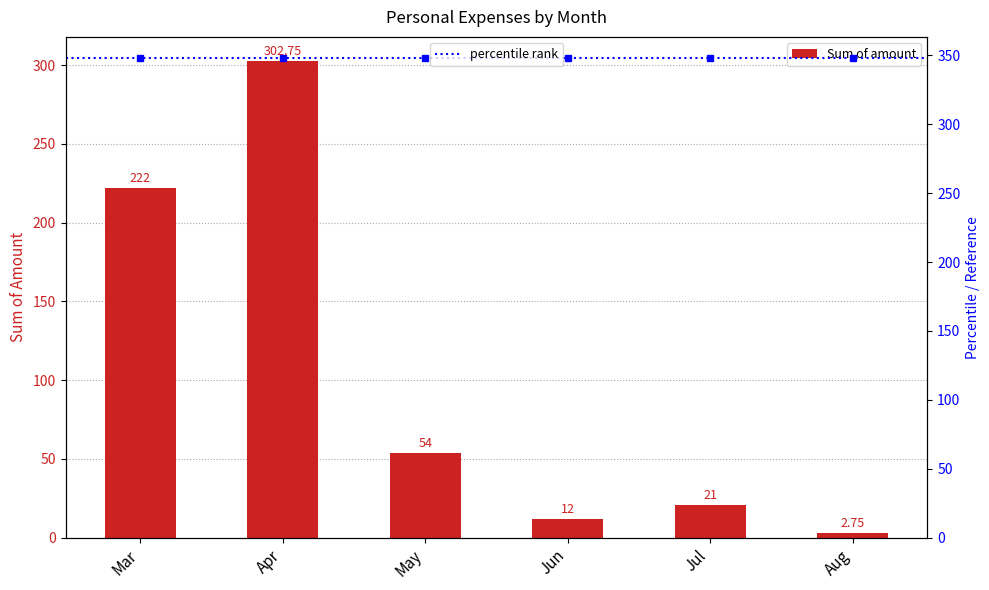

What is the difference between the maximum and minimum values?

300.0